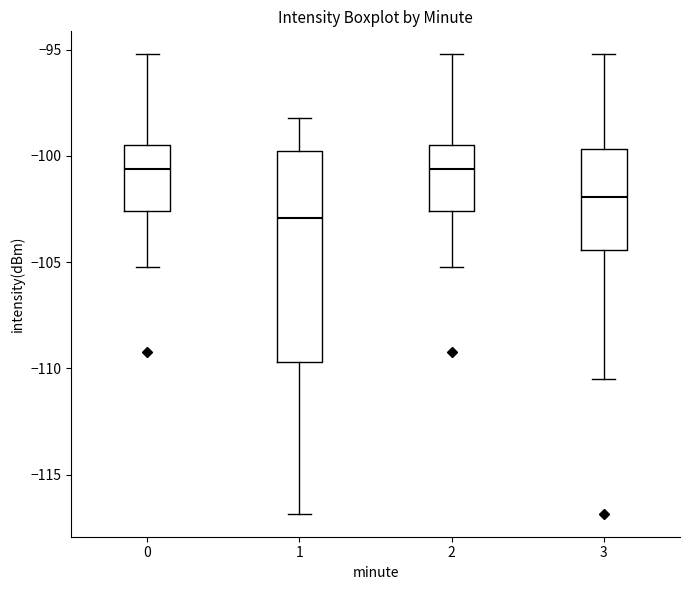

Where is the lower edge of the box at x = 0 on the y-axis? The values are not printed on the chart, so give them approximately, as read against the axis.

-102.5